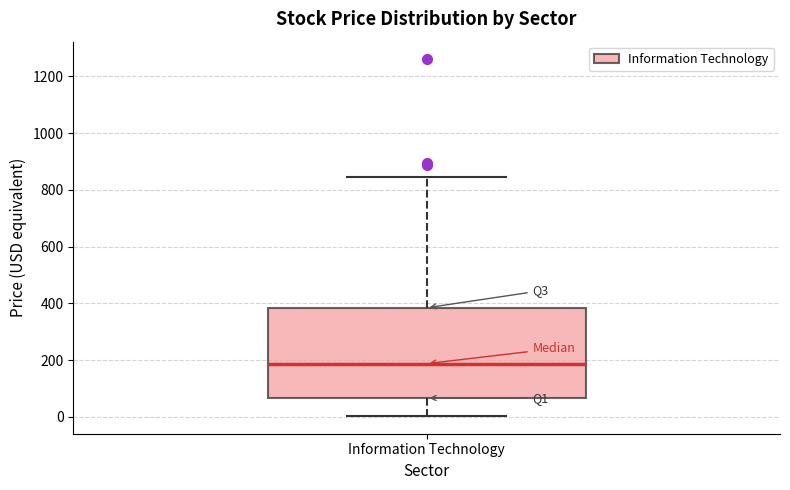

Transcribe this box plot: give where the median line is, the range the box spans, and where the two whiskers end, as read against the y-axis. The values are not printed on the chart, so give them approximately, as read against the axis.

median 180, box 60 to 380, whiskers 0 to 840